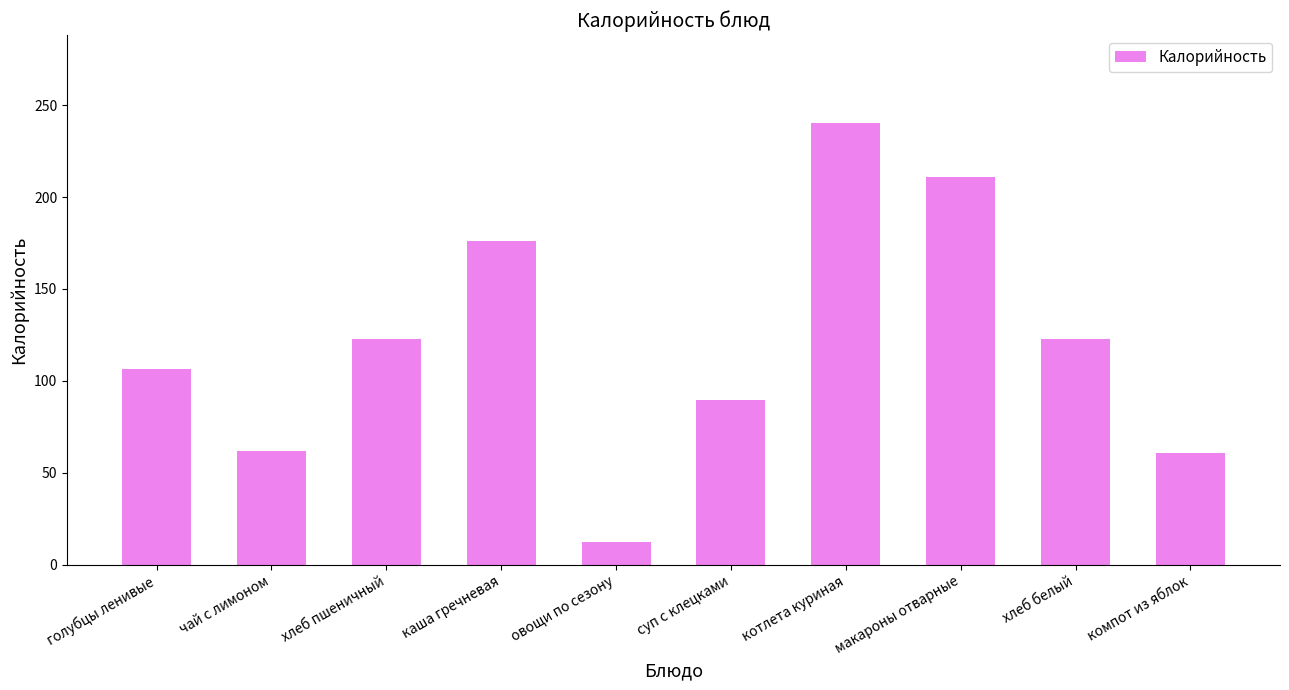

What is the average value?

120.3